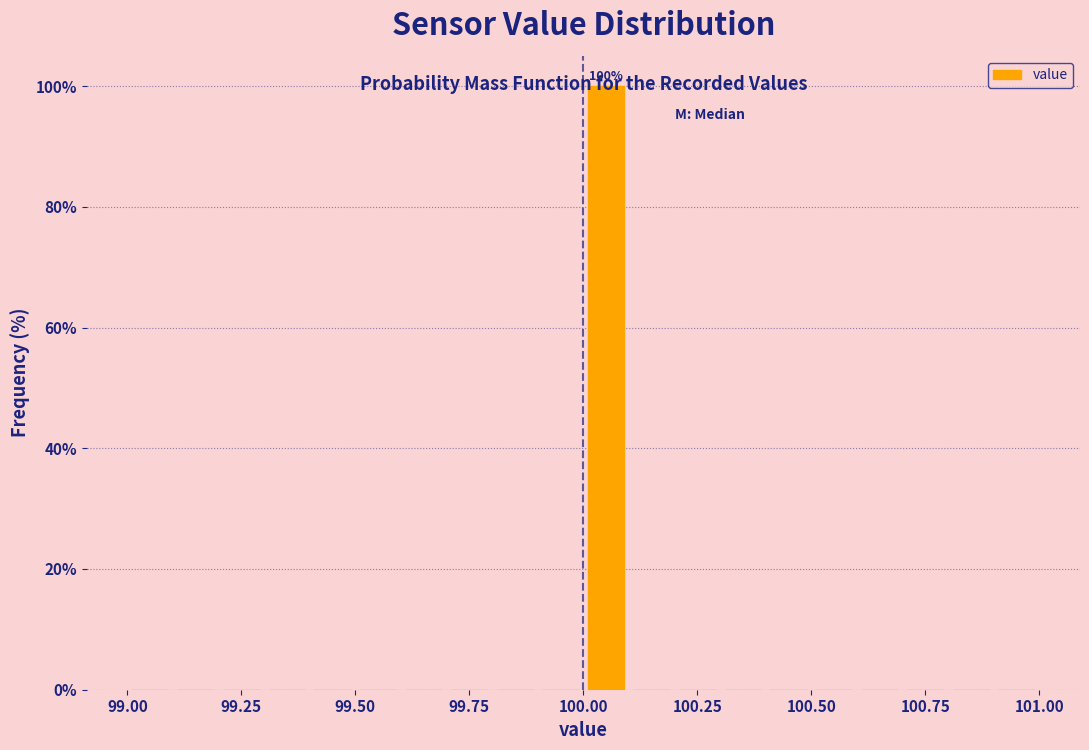

Around what value on the x-axis is the tallest bar? Give the approximate position of its centre, as read against the axis.

100.05